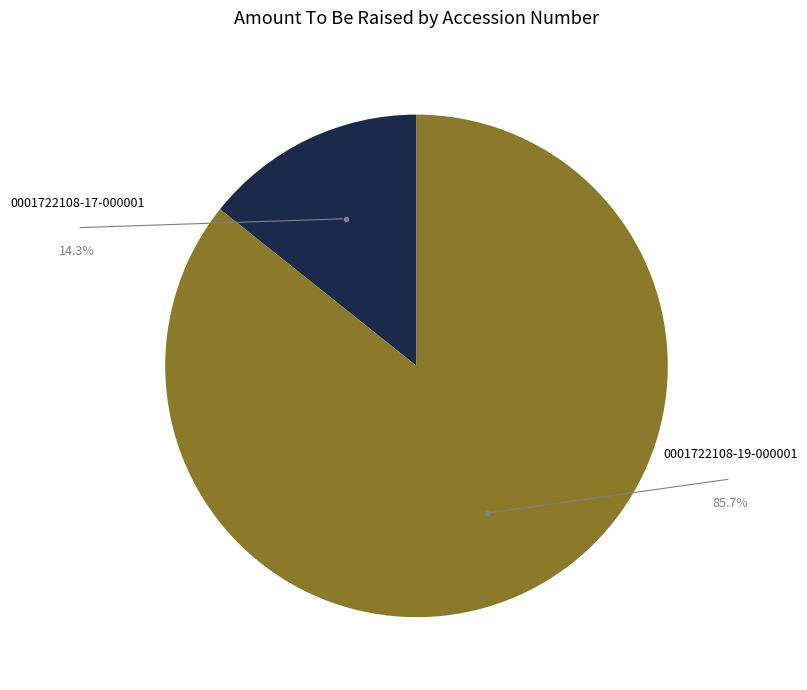

What is the change in value from 0001722108-17-000001 to 0001722108-19-000001?

+5000000